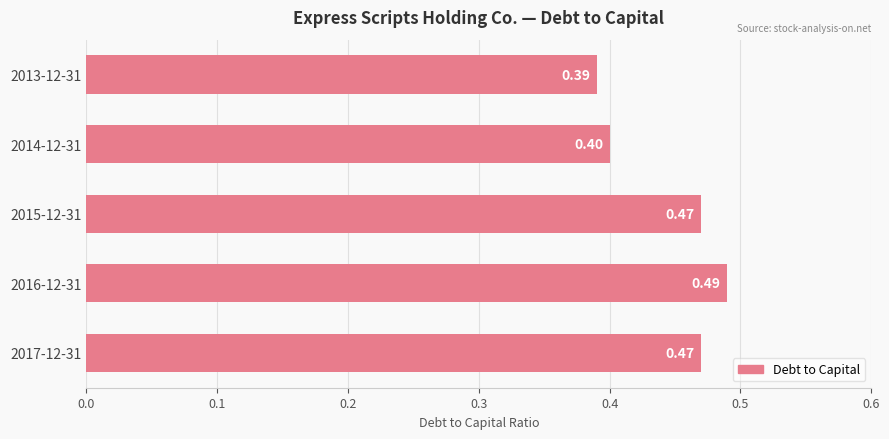

What is the sum of all values?

2.2